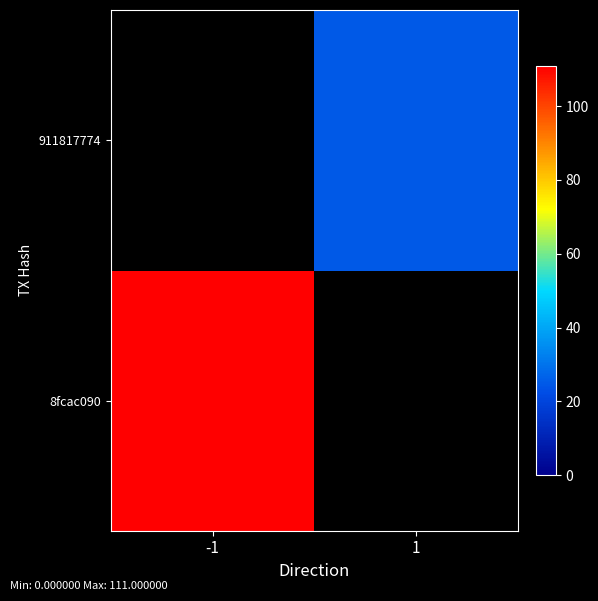

How many series are shown in this chart?

2